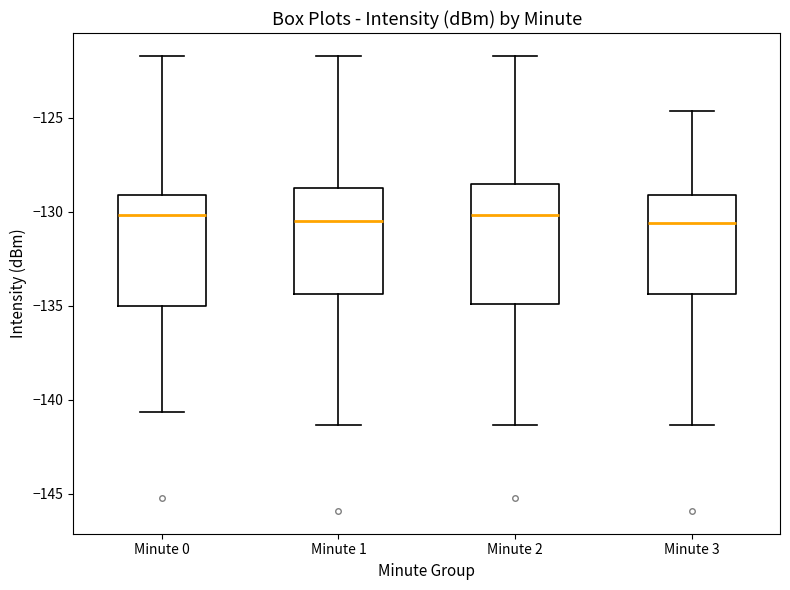

Where does the median line of the box for Minute 1 sit on the y-axis? The values are not printed on the chart, so give them approximately, as read against the axis.

-130.5